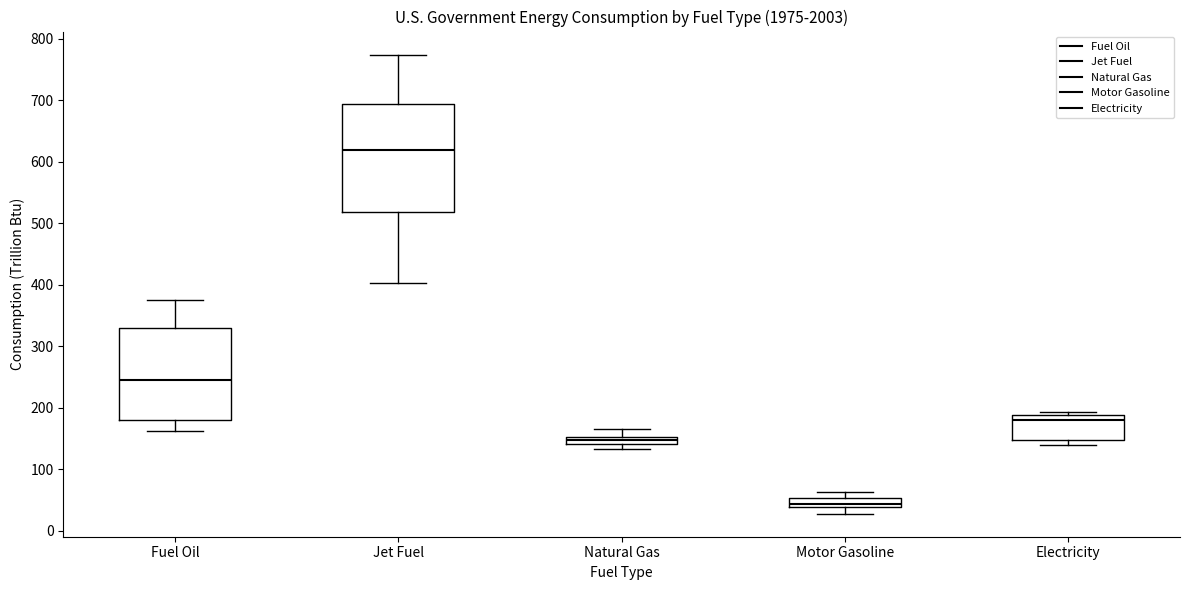

Where is the lower edge of the box for Motor Gasoline on the y-axis? The values are not printed on the chart, so give them approximately, as read against the axis.

40